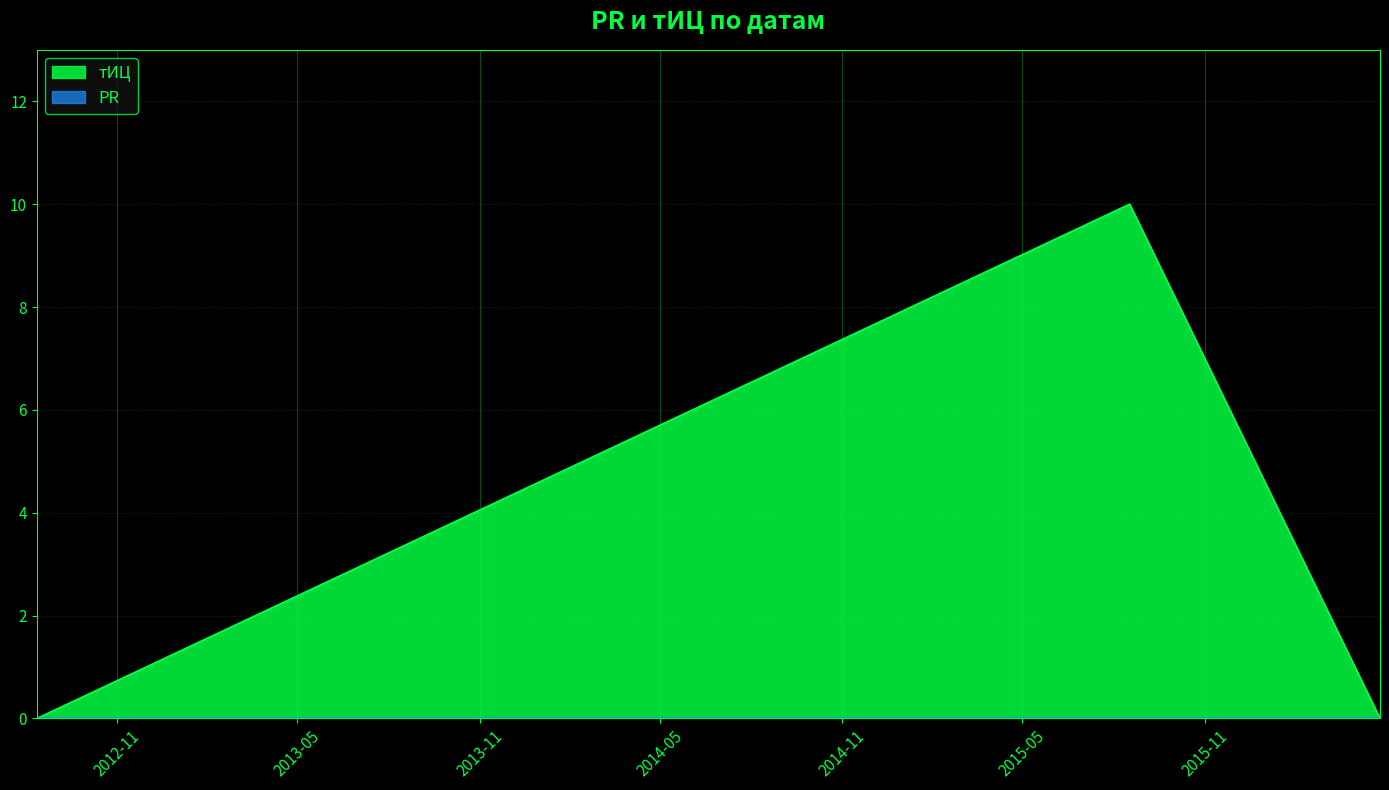

What is the change in value from 2015-08-17 to 2016-04-25?

-10